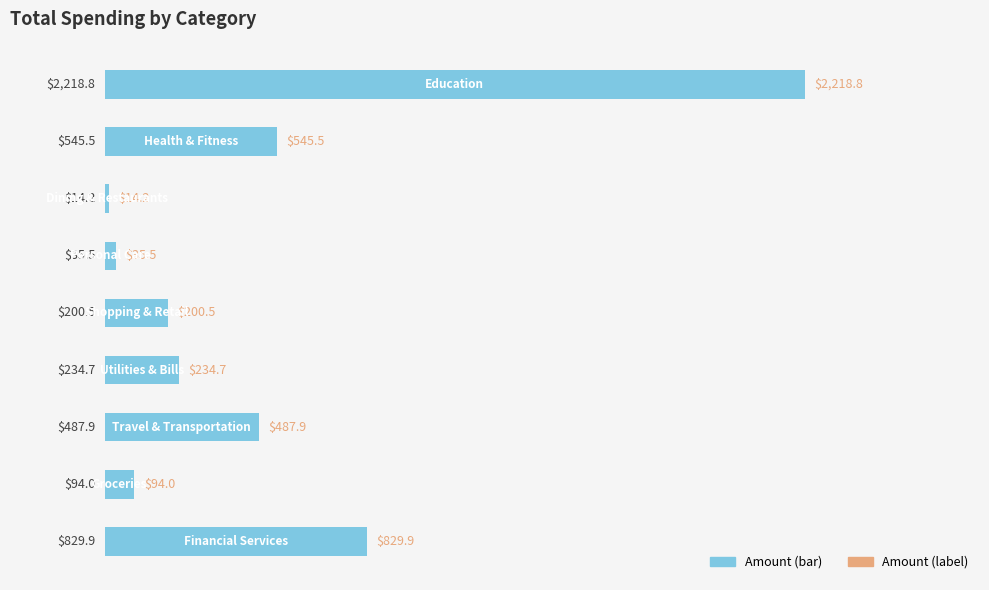

What is the greatest value displayed?

2218.8